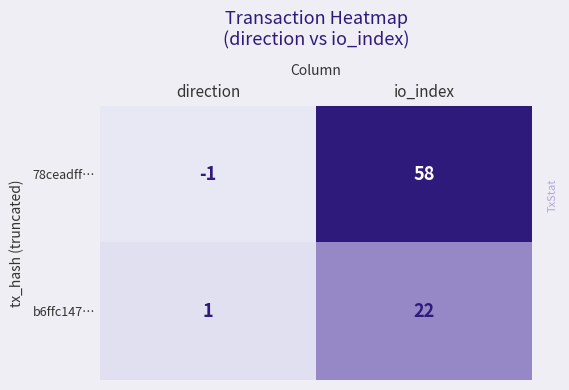

What is the sum of all b6ffc147… values?

23